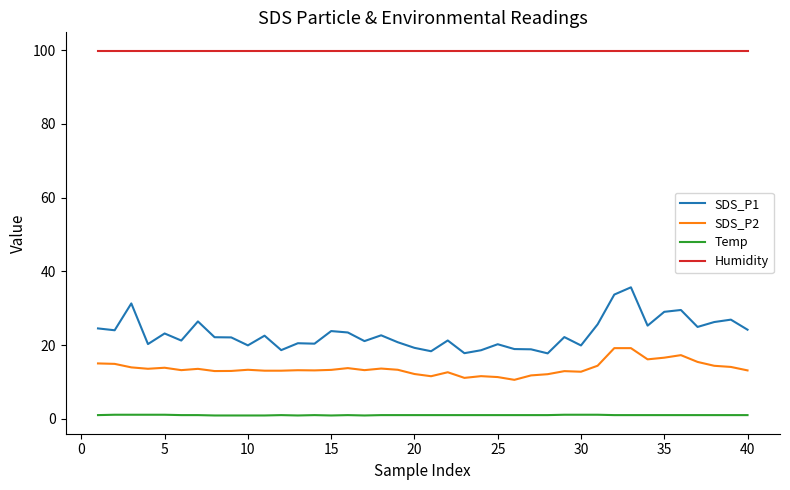

Which series has the largest range (max minus min)?

SDS_P1